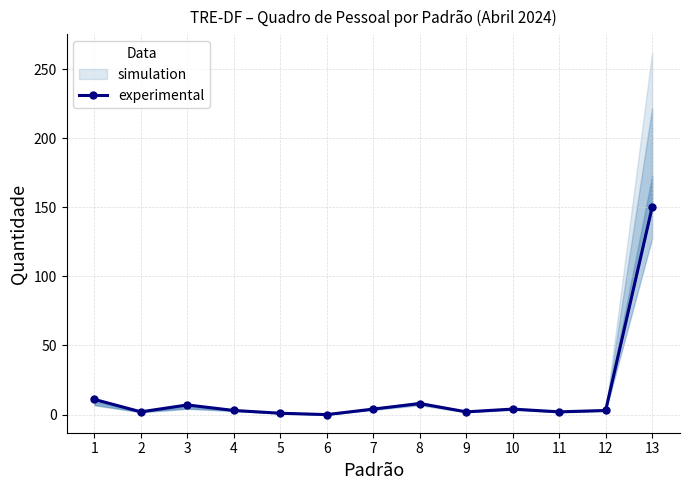

Rank the categories by value from lowest to highest.

6, 5, 2, 9, 11, 4, 12, 7, 10, 3, 8, 1, 13